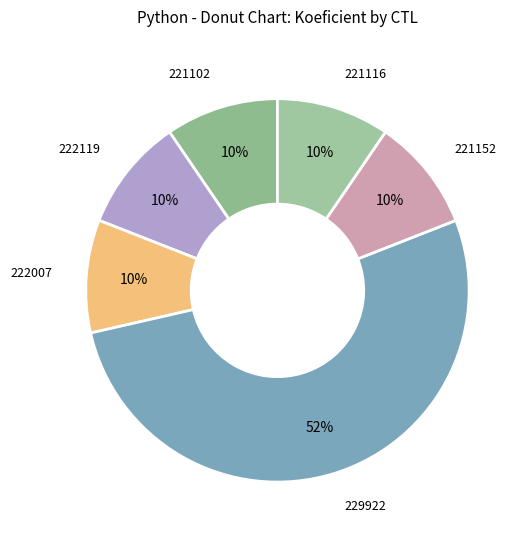

Is the sum of 222119 and 221152 greater than half?

No